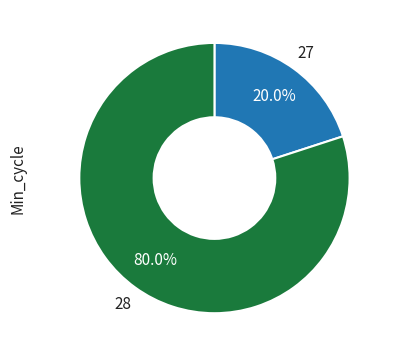

Which category has the biggest portion of the pie?

28